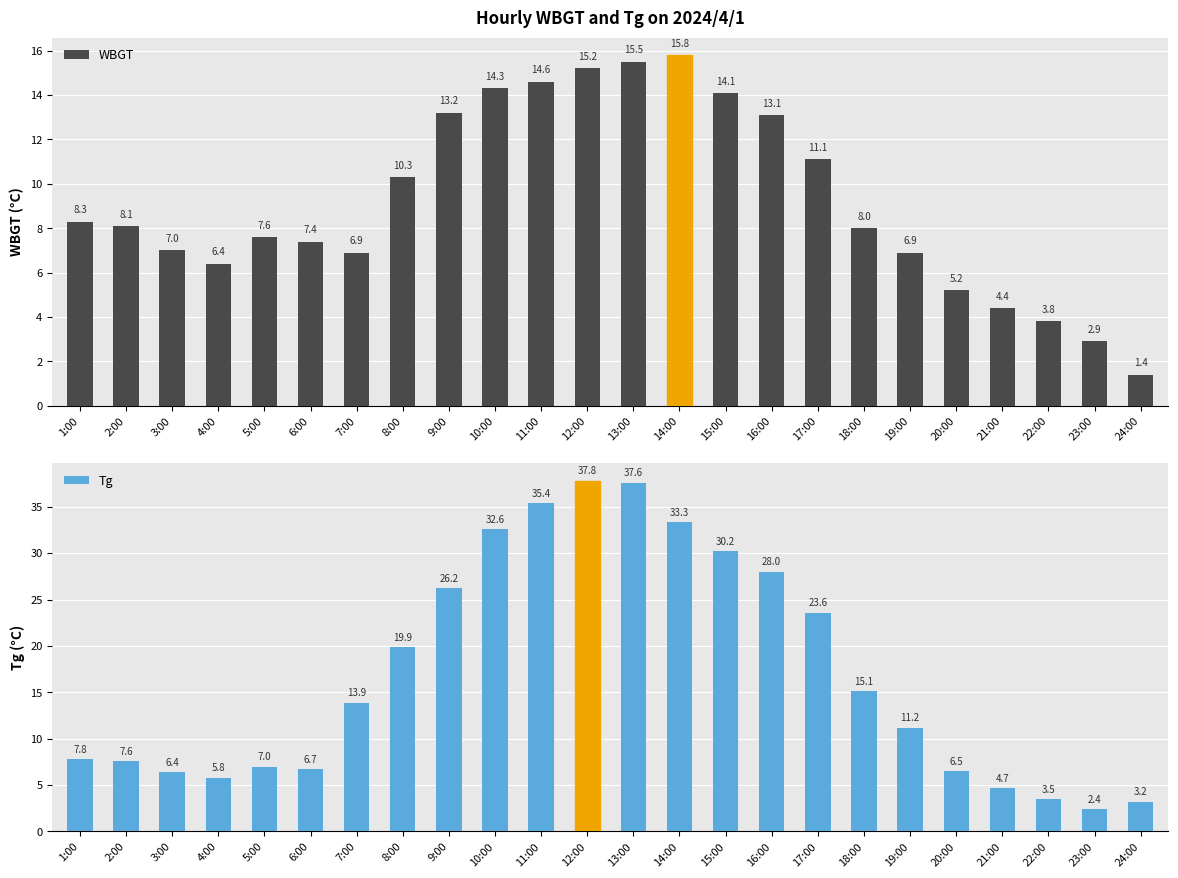

Reading left to right, transcribe all the data shown in this chart.

WBGT: 1:00=8.3	2:00=8.1	3:00=7.0	4:00=6.4	5:00=7.6	6:00=7.4	7:00=6.9	8:00=10.3	9:00=13.2	10:00=14.3	11:00=14.6	12:00=15.2	13:00=15.5	14:00=15.8	15:00=14.1	16:00=13.1	17:00=11.1	18:00=8.0	19:00=6.9	20:00=5.2	21:00=4.4	22:00=3.8	23:00=2.9	24:00=1.4
Tg: 1:00=7.8	2:00=7.6	3:00=6.4	4:00=5.8	5:00=7.0	6:00=6.7	7:00=13.9	8:00=19.9	9:00=26.2	10:00=32.6	11:00=35.4	12:00=37.8	13:00=37.6	14:00=33.3	15:00=30.2	16:00=28.0	17:00=23.6	18:00=15.1	19:00=11.2	20:00=6.5	21:00=4.7	22:00=3.5	23:00=2.4	24:00=3.2